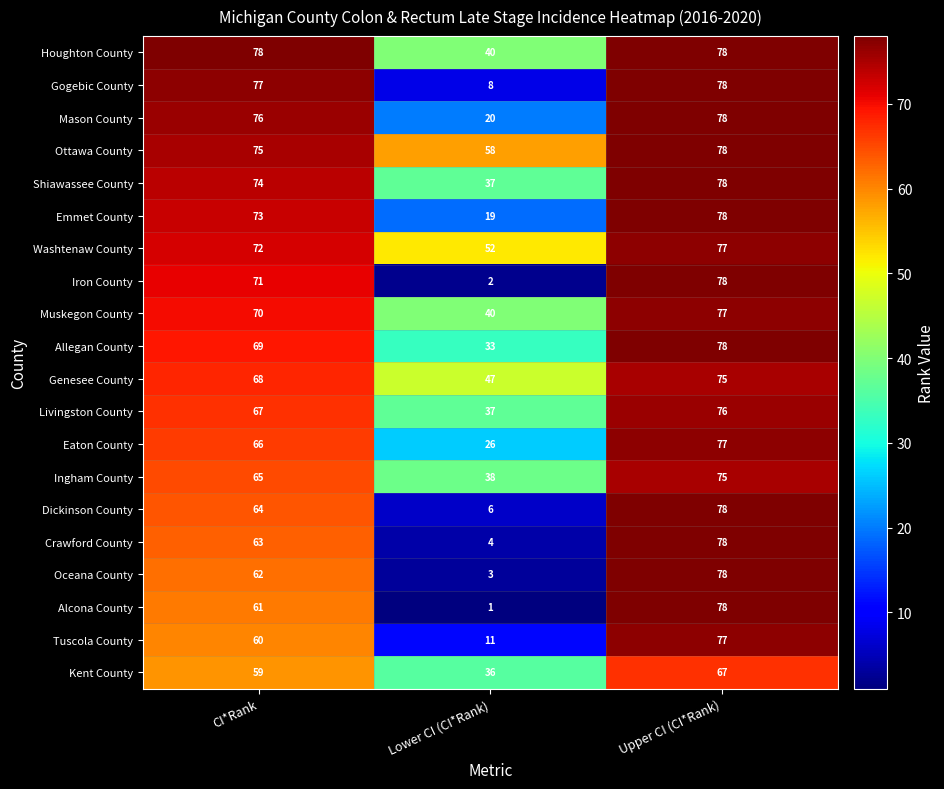

Is it true that Emmet County equals 27 at Lower CI (CI*Rank)?

False